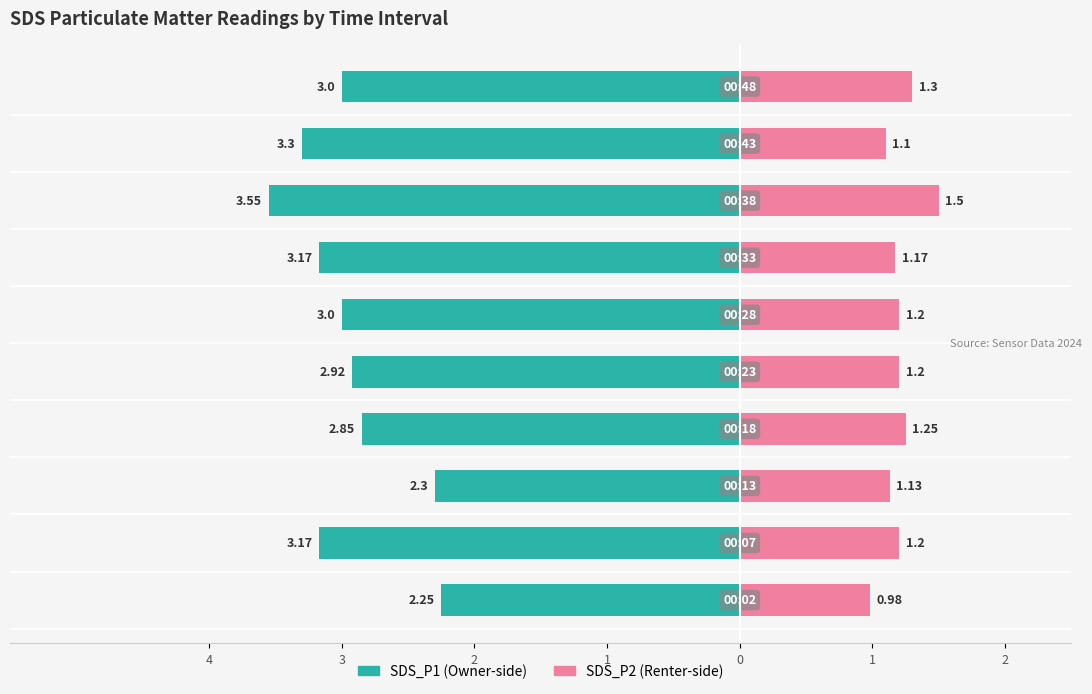

What is the lowest value of the SDS_P2 series?

1.0